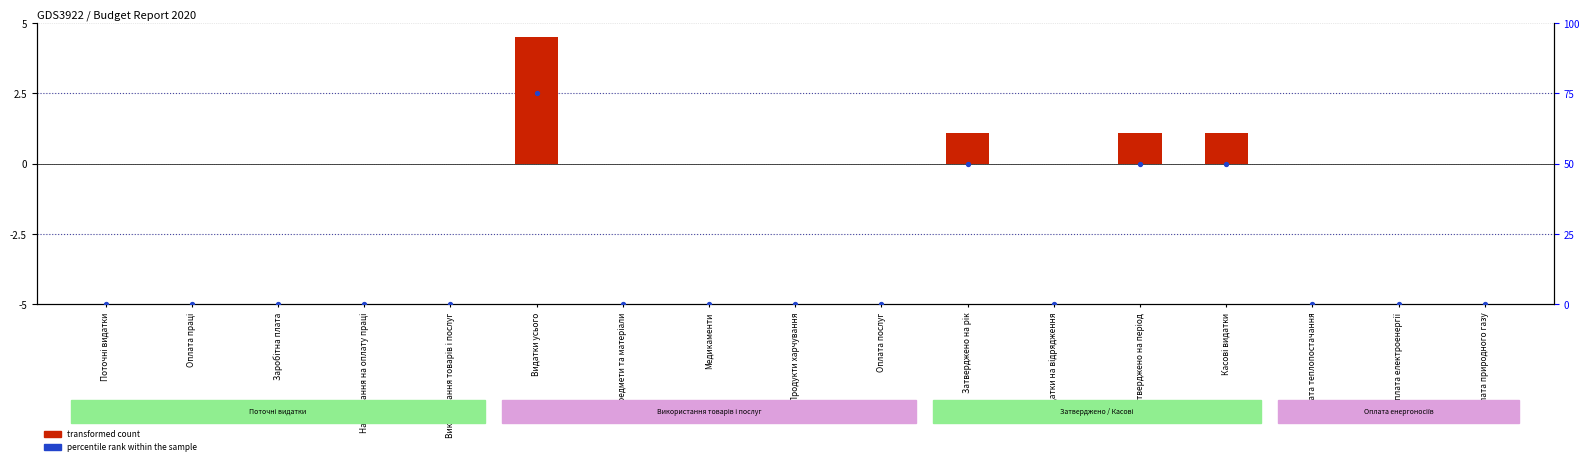

What are all the series names shown in the legend?

transformed count, percentile rank within the sample